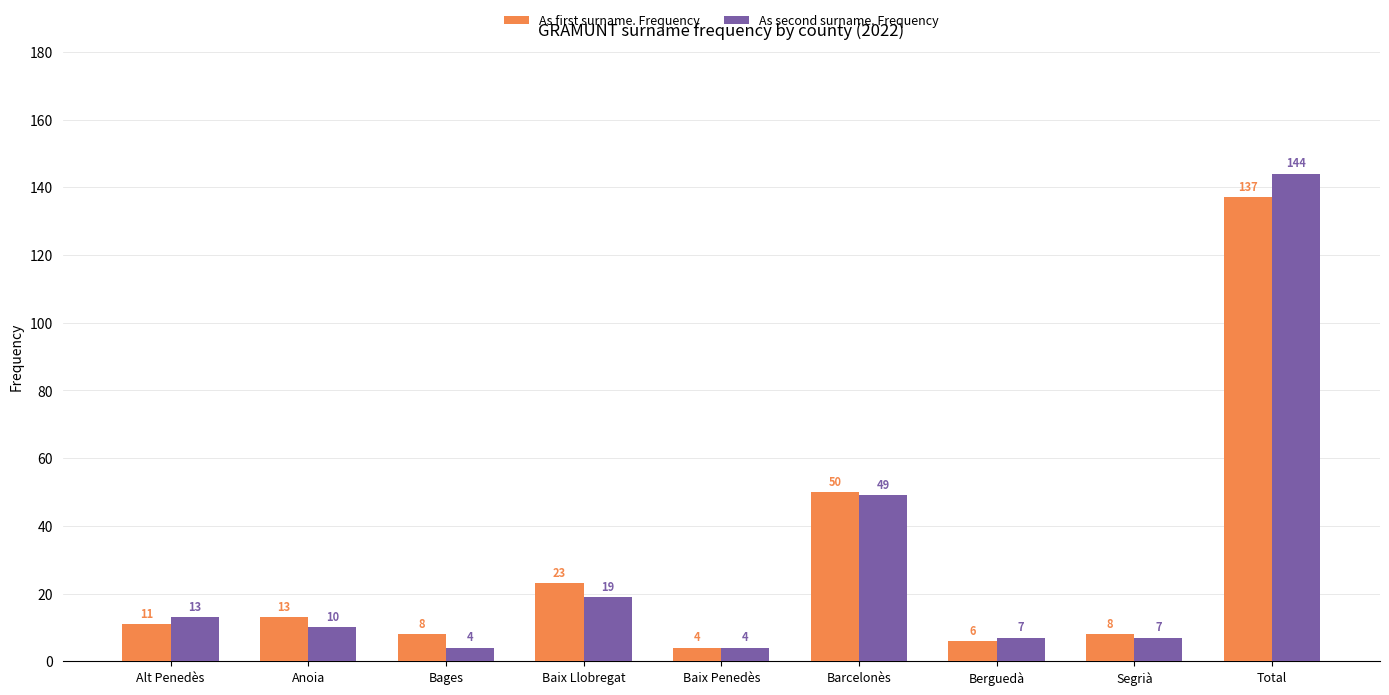

What is the minimum value shown in the chart?

4